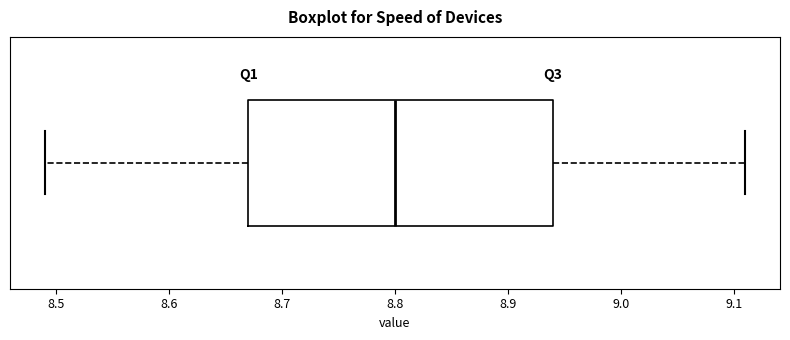

Where does the median line of the box sit on the x-axis? The values are not printed on the chart, so give them approximately, as read against the axis.

8.80